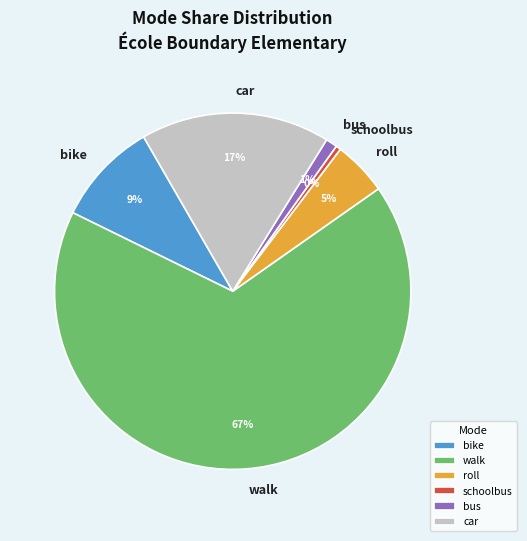

Which category has the smallest portion of the pie?

schoolbus